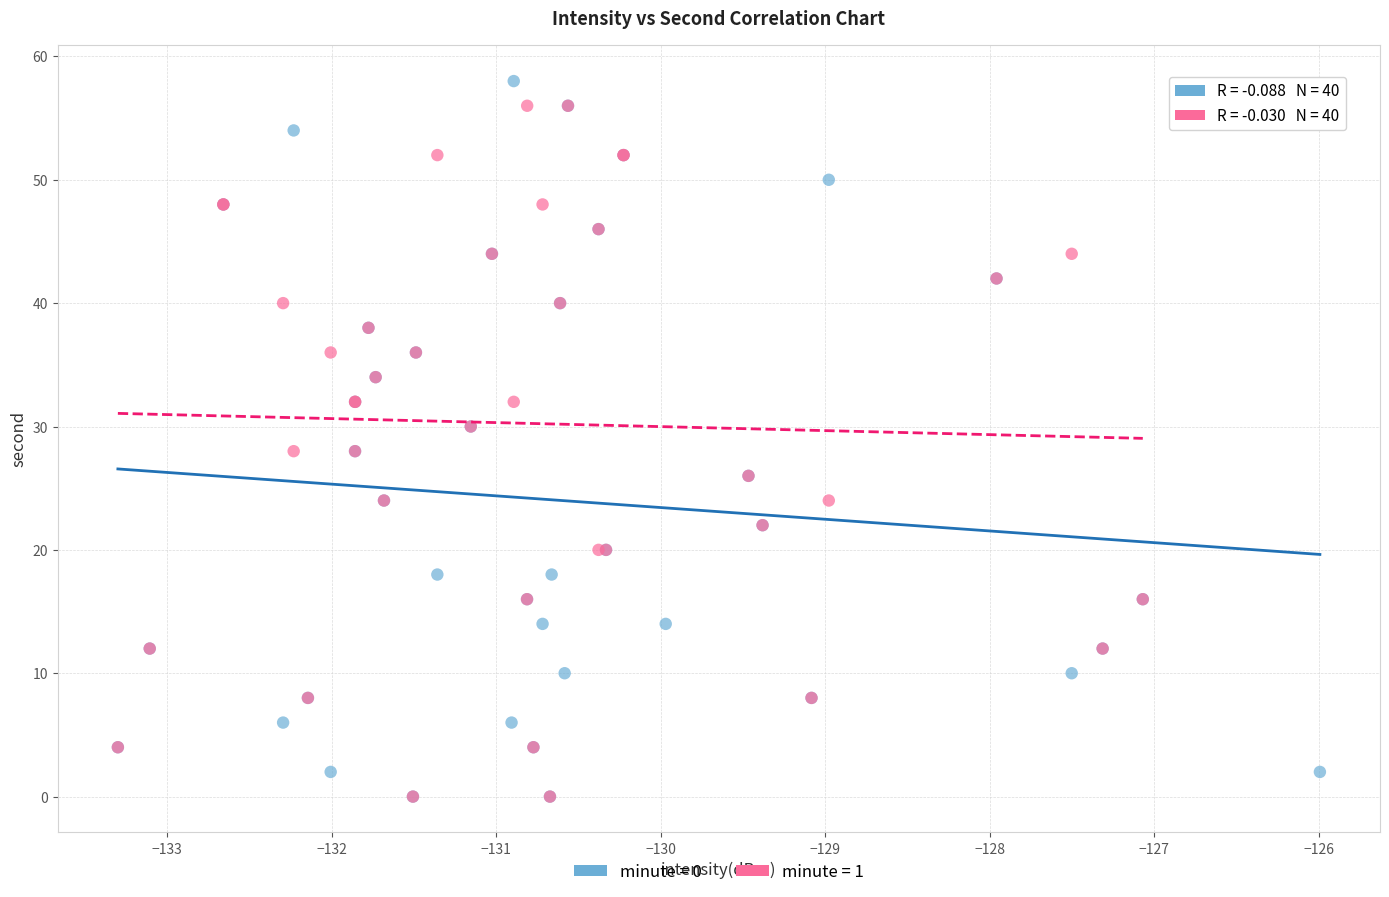

Which series reaches the maximum Y coordinate?

minute = 0